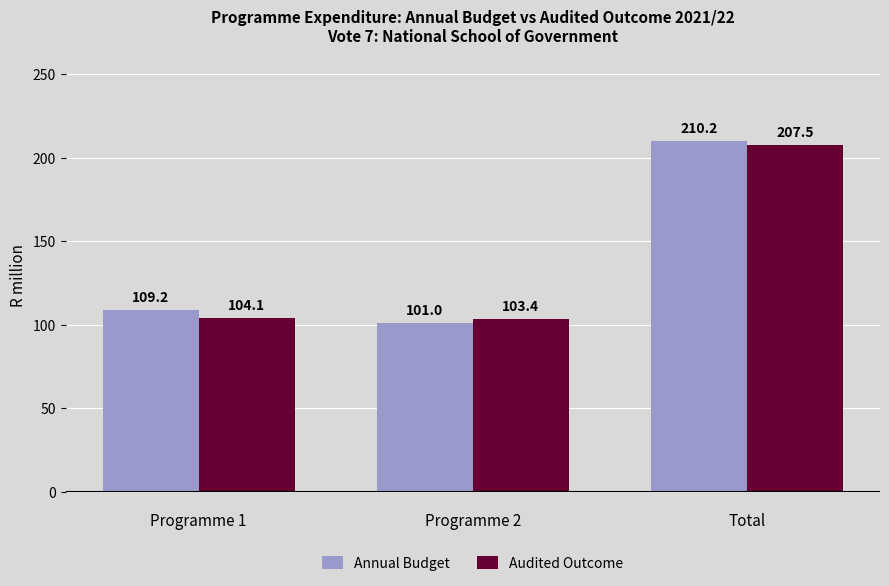

How many values in the Annual Budget series are below 109?

1